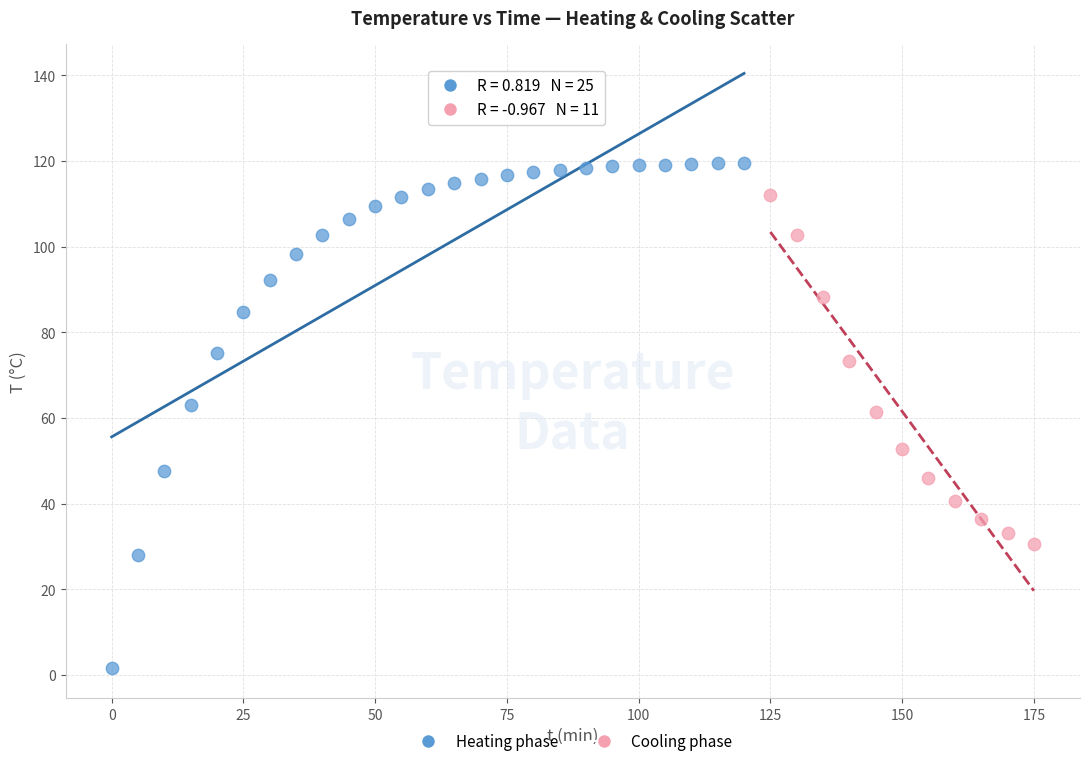

Which series has the largest Y range (max minus min)?

Heating phase